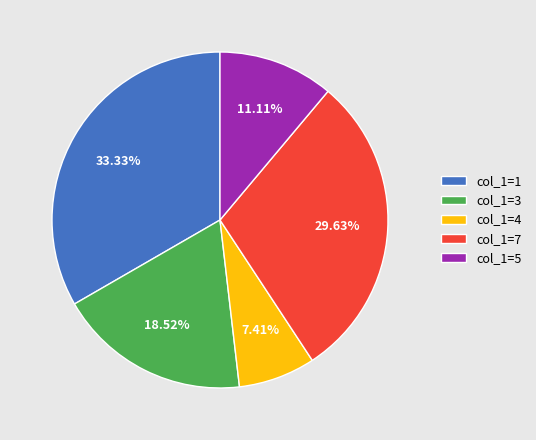

To the nearest percent, what is the average slice percentage?

20%